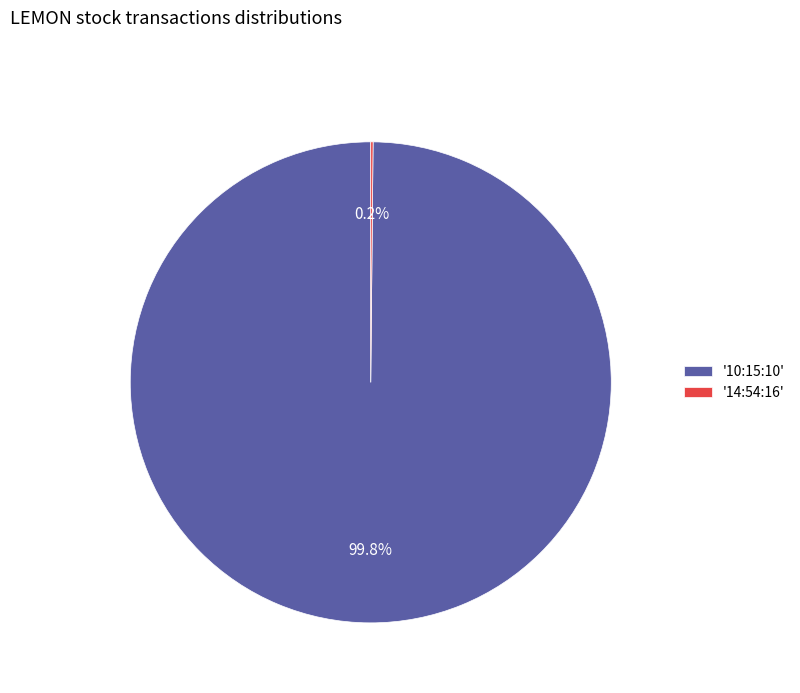

What is the largest slice in the pie chart?

'10:15:10'